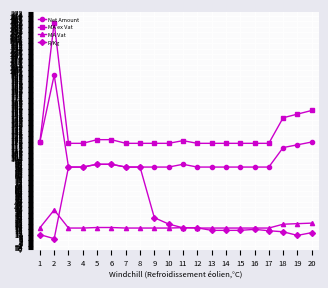

The value of MA ex Vat at 2 is 260.6. True or false?

True